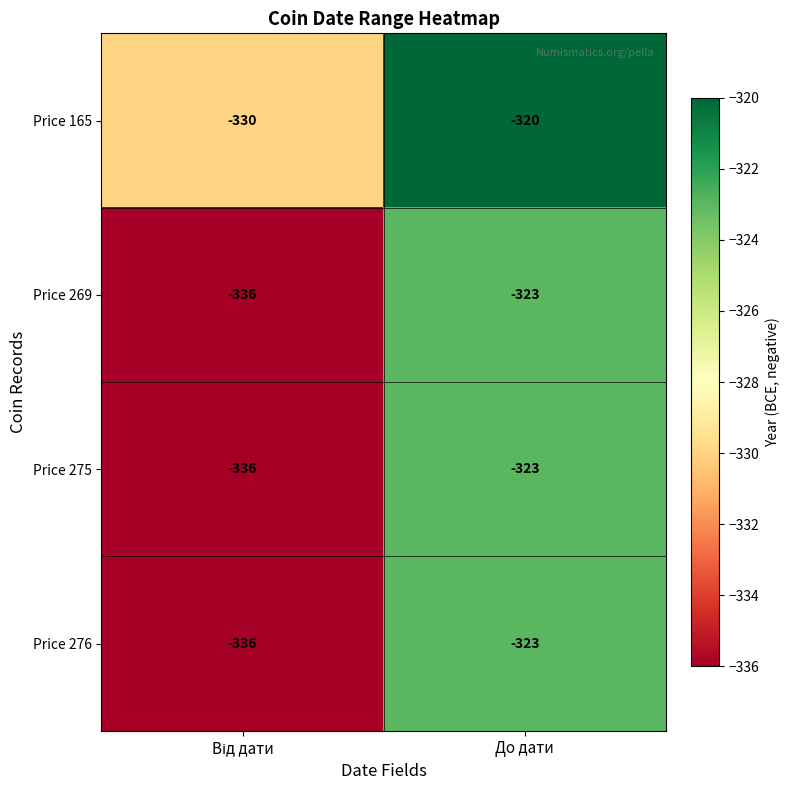

At which label is Price 269 closest to -329?

До дати